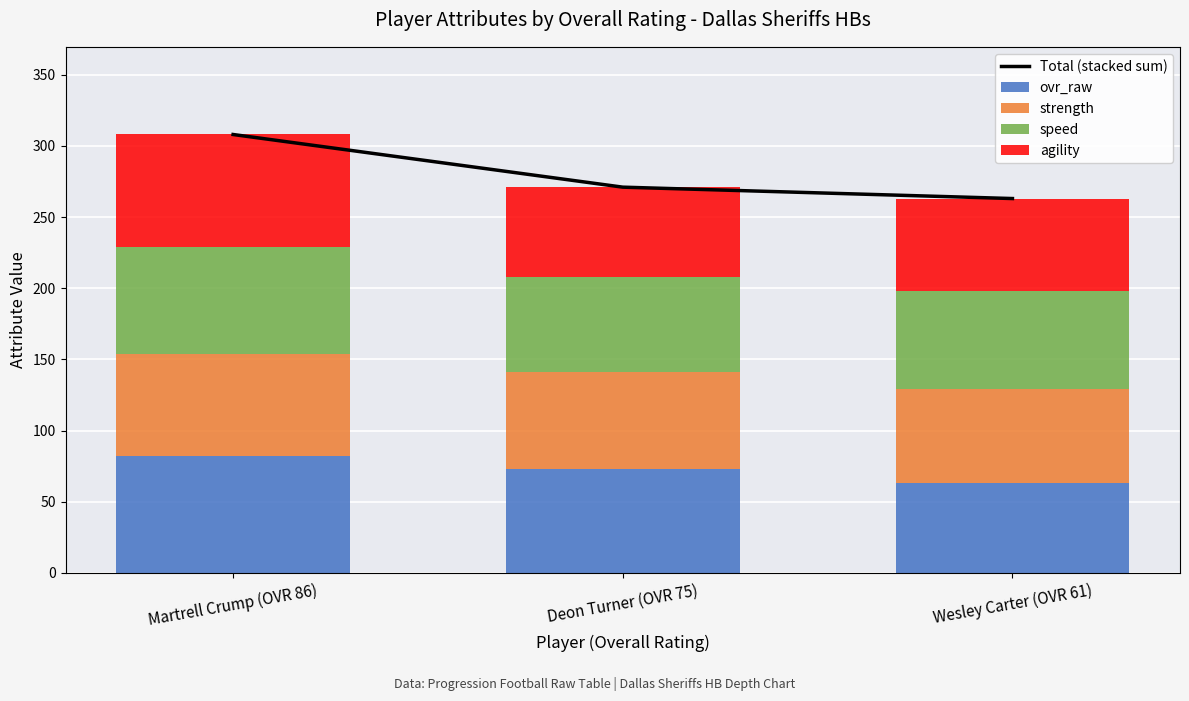

What is the value of the strength bar at the 1st from the left?

72